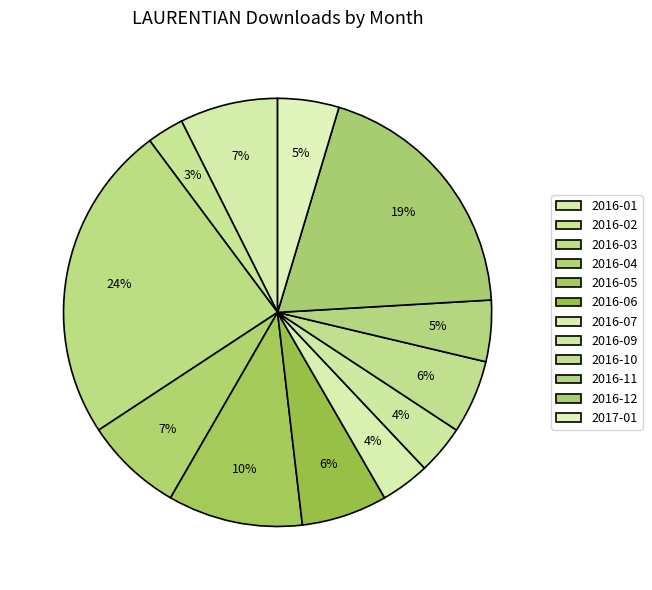

How many slices are in this pie chart?

12